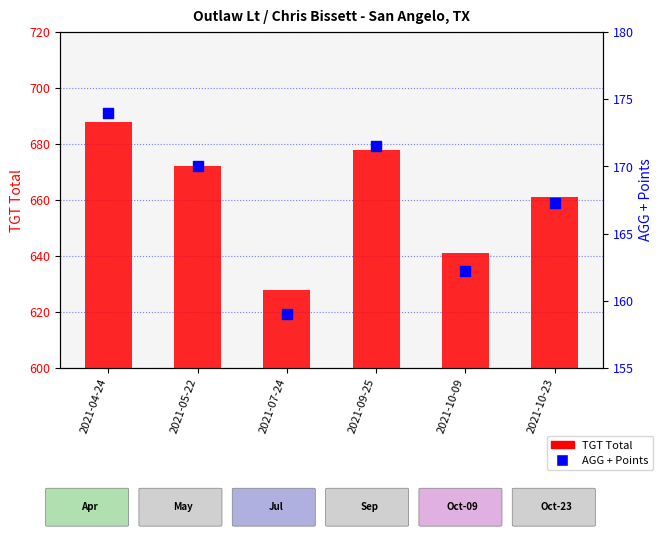

At which category is the sum across all series the highest?

2021-04-24